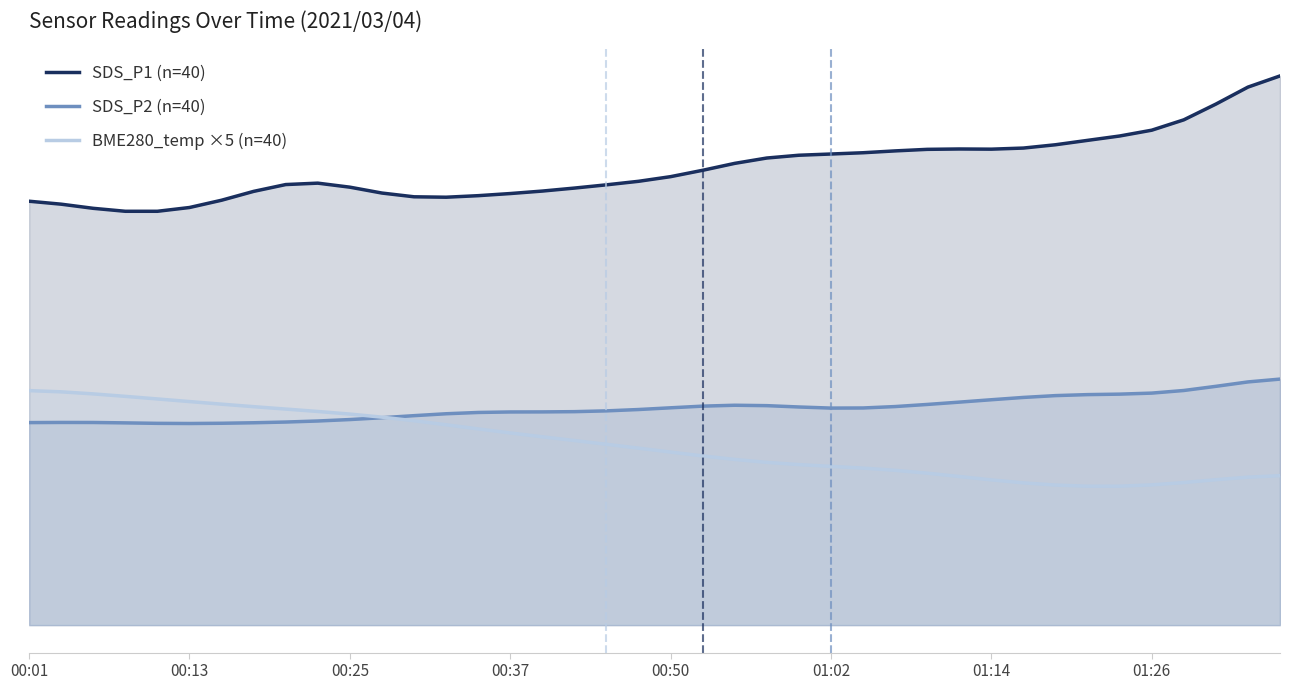

At 34, list the series in order from largest to smallest.

SDS_P1 (n=40), SDS_P2 (n=40), BME280_temp ×5 (n=40)